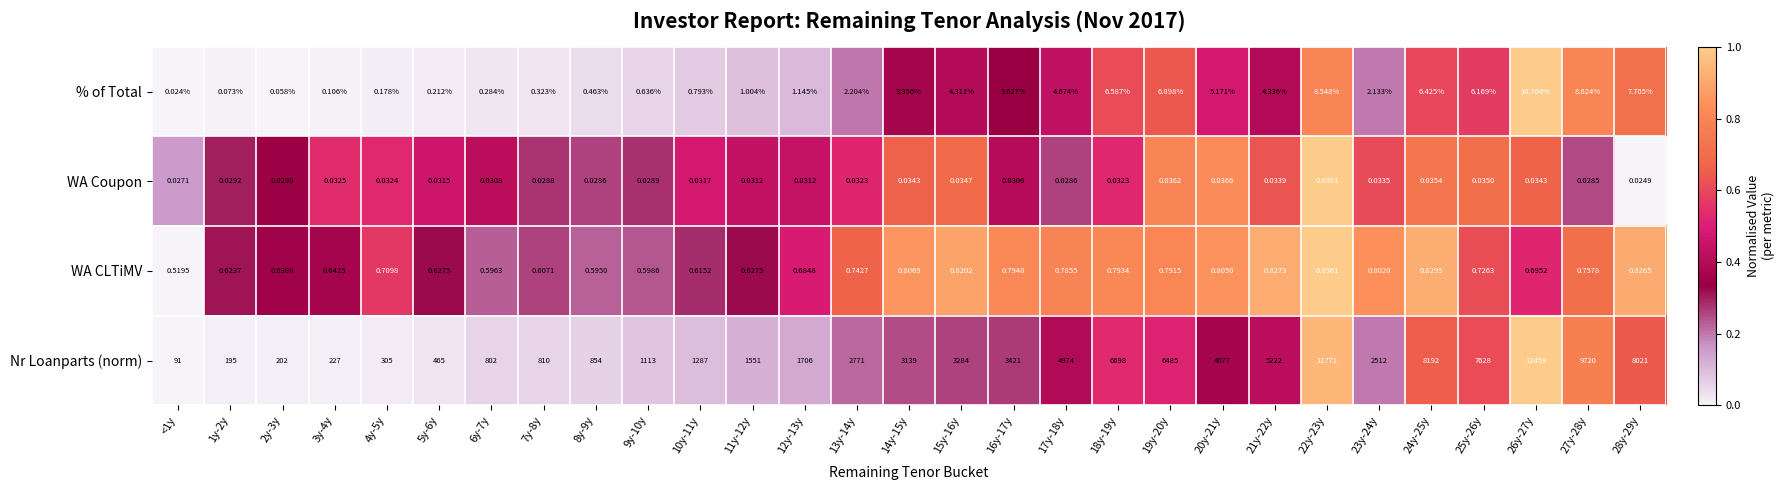

Rank the series at <1y from highest to lowest value.

Nr Loanparts (norm), WA CLTiMV, WA Coupon, % of Total